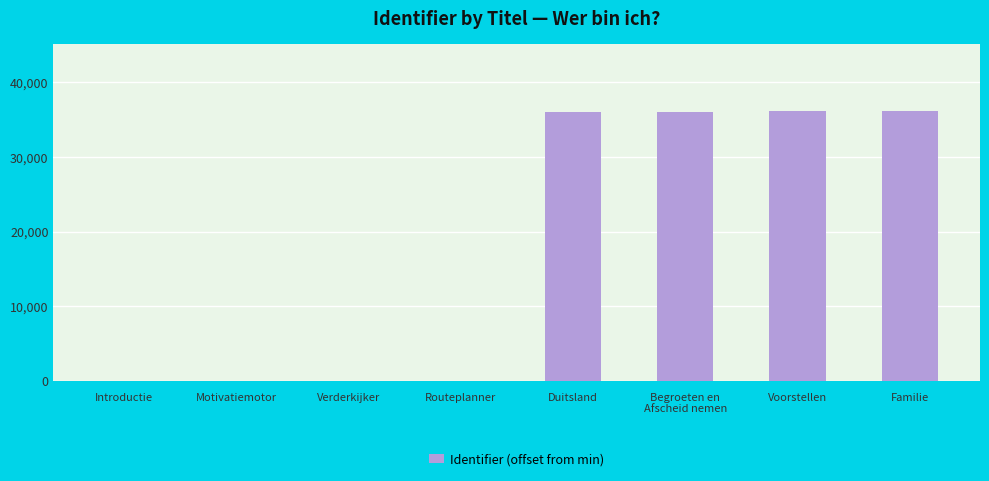

What is the ratio of the value at Familie to the value at Duitsland?

1.0